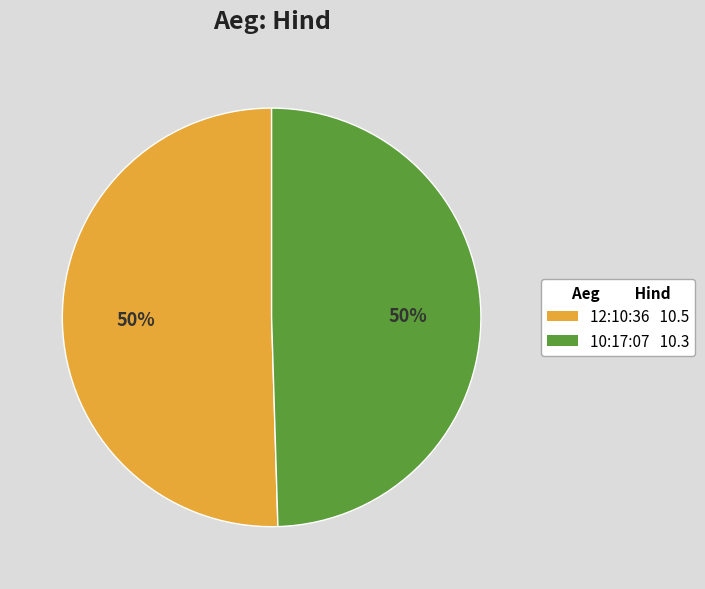

How many slices are in this pie chart?

2